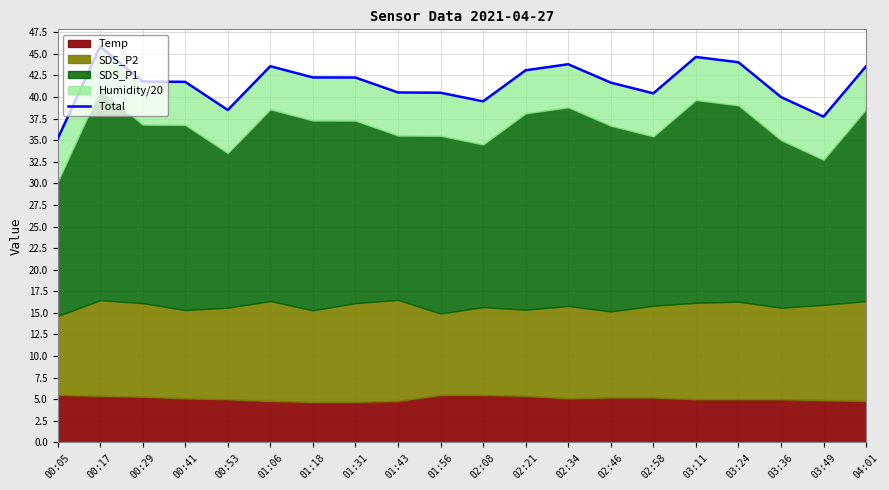

Reading left to right, transcribe all the data shown in this chart.

00:05=35.1	00:17=45.8	00:29=41.8	00:41=41.8	00:53=38.5	01:06=43.6	01:18=42.3	01:31=42.3	01:43=40.5	01:56=40.5	02:08=39.5	02:21=43.1	02:34=43.8	02:46=41.7	02:58=40.4	03:11=44.6	03:24=44.0	03:36=40.0	03:49=37.7	04:01=43.6